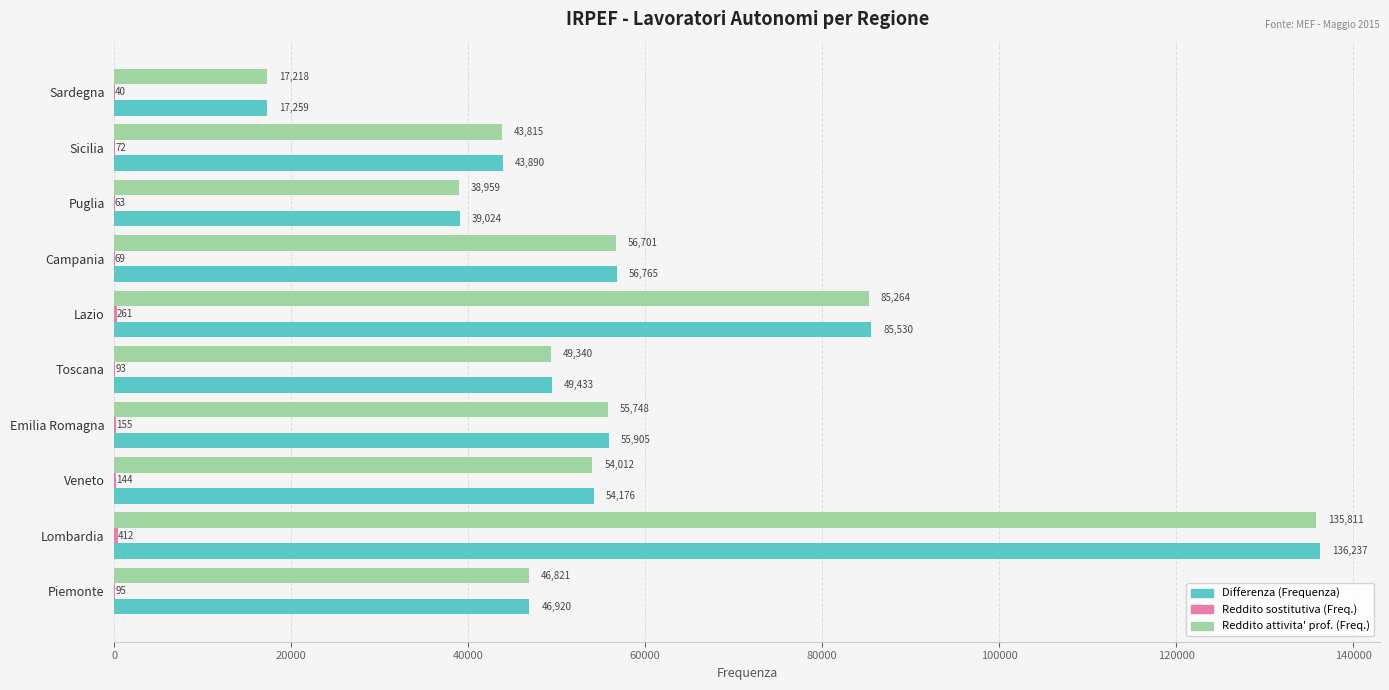

What is the total value across all series at Sicilia?

87777